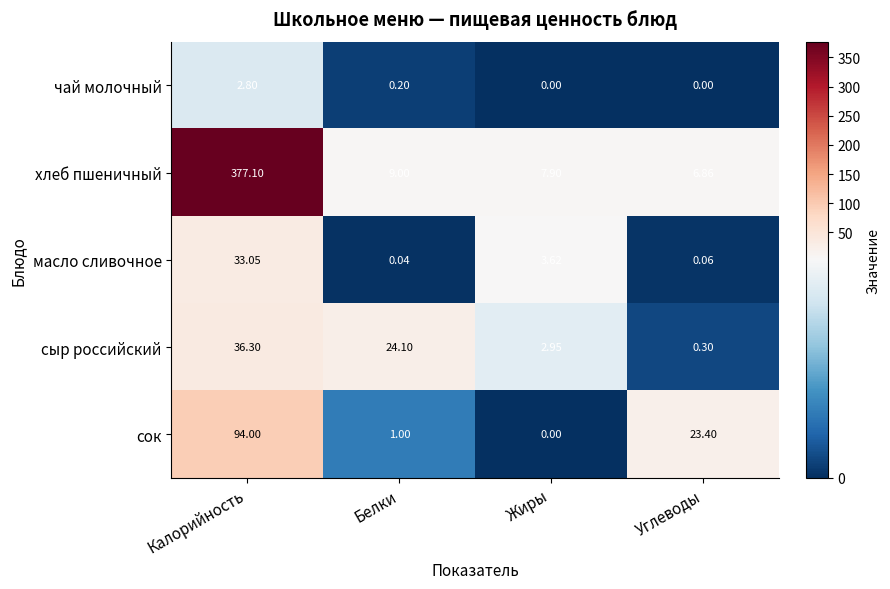

What is the maximum value shown in the chart?

377.1